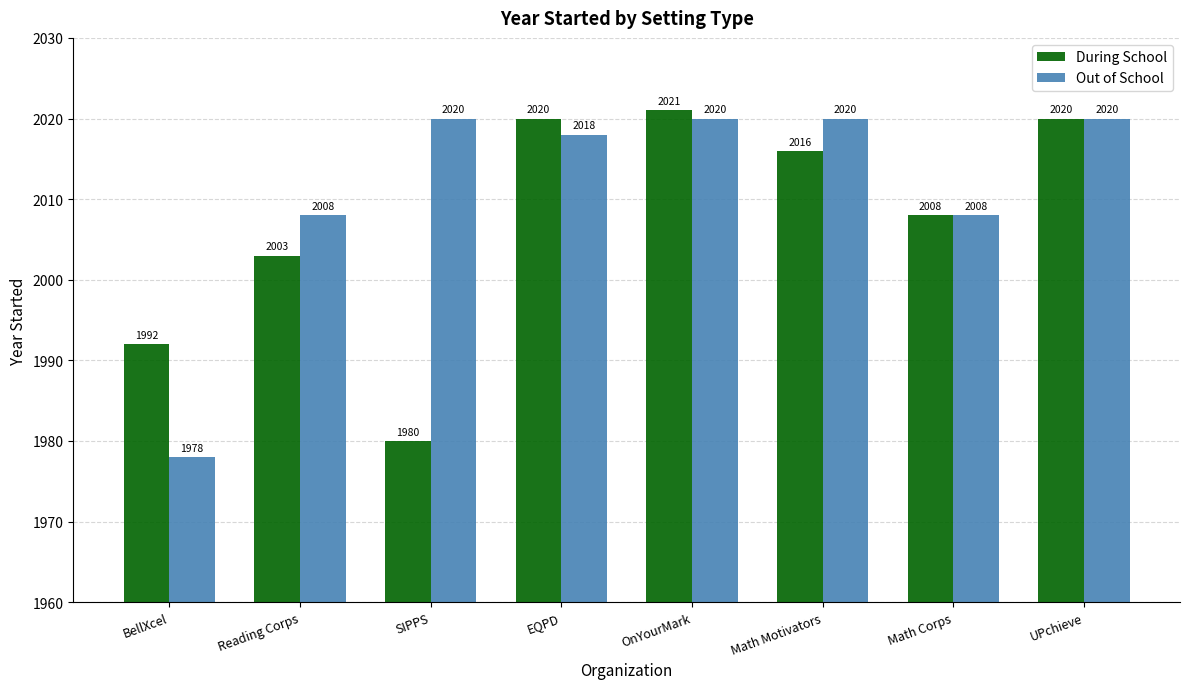

List the series in order of their peak value, lowest first.

Out of School, During School